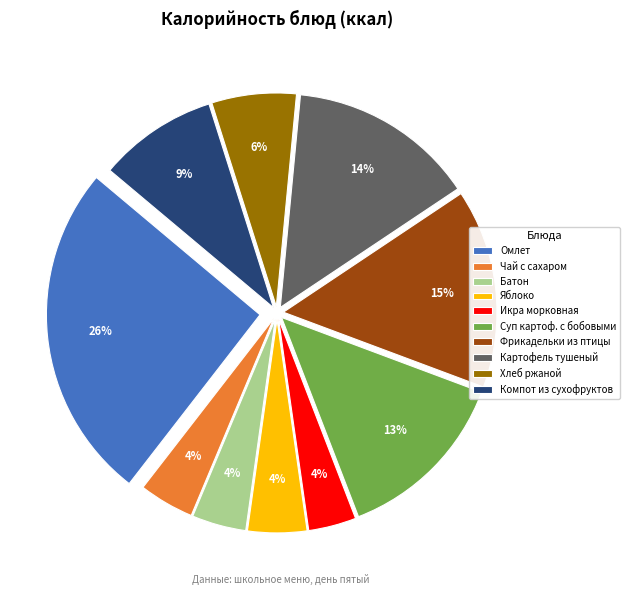

Do Яблоко and Икра морковная together represent more than half of the pie?

No